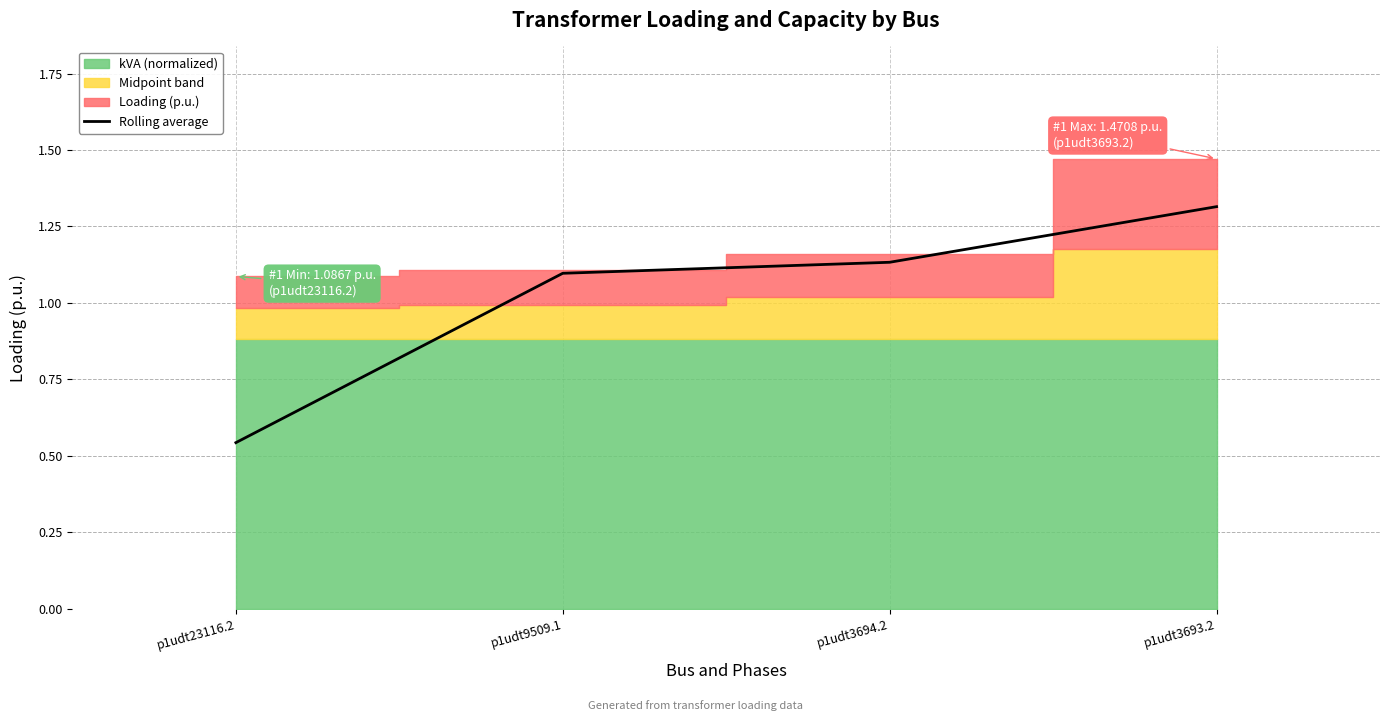

What position from the right is p1udt3694.2?

2